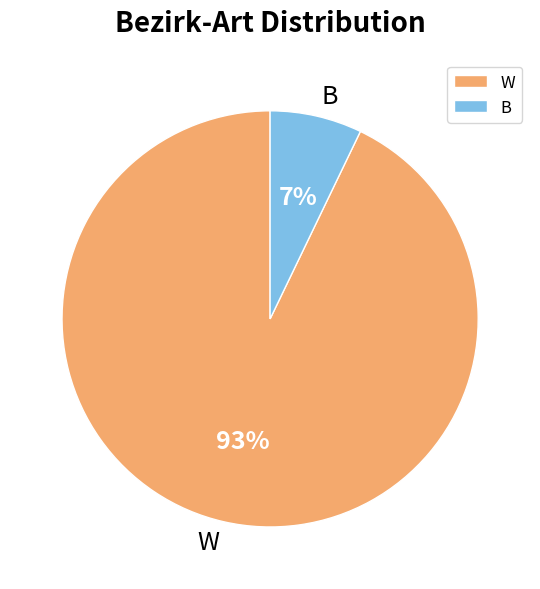

Rank the categories by value from highest to lowest.

W, B